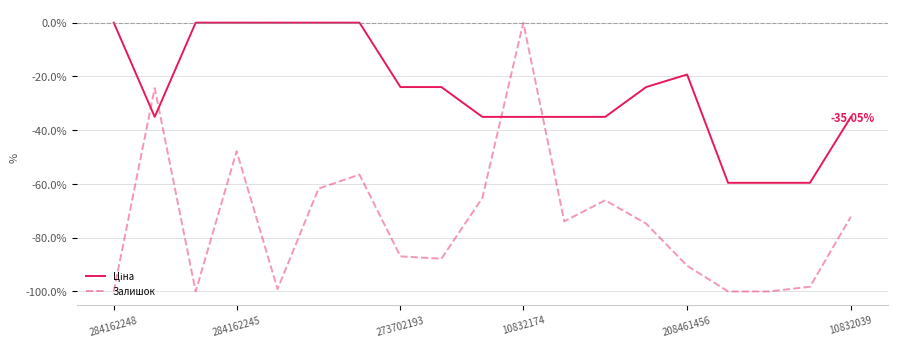

Which series has the largest range (max minus min)?

Залишок